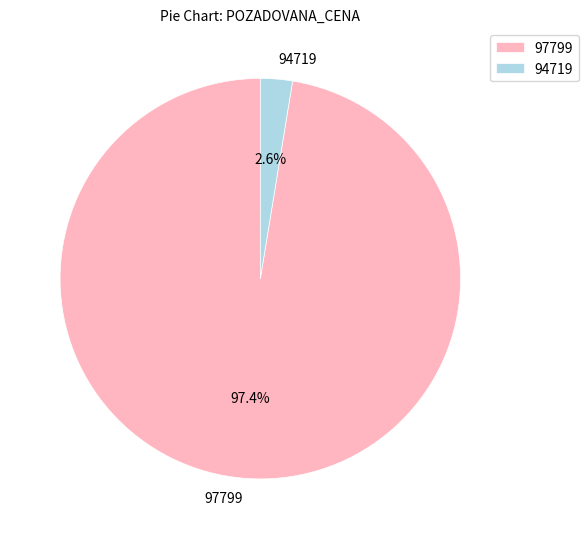

Which slice is the smallest?

94719